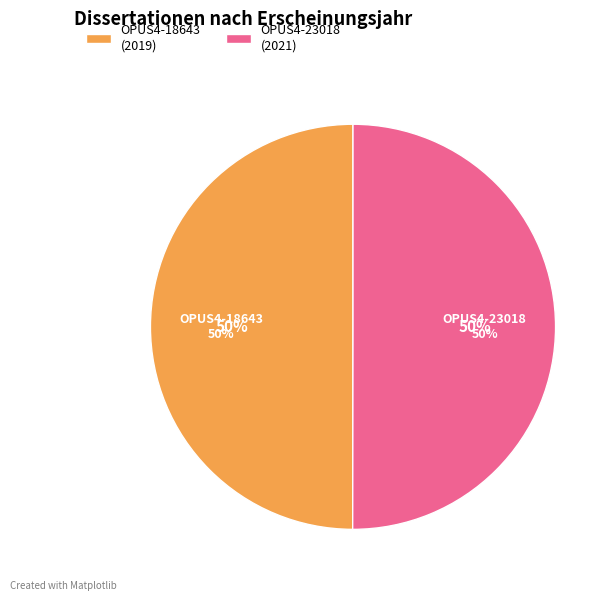

Approximately how many times larger is the value at OPUS4-18643 compared to OPUS4-23018?

1.0